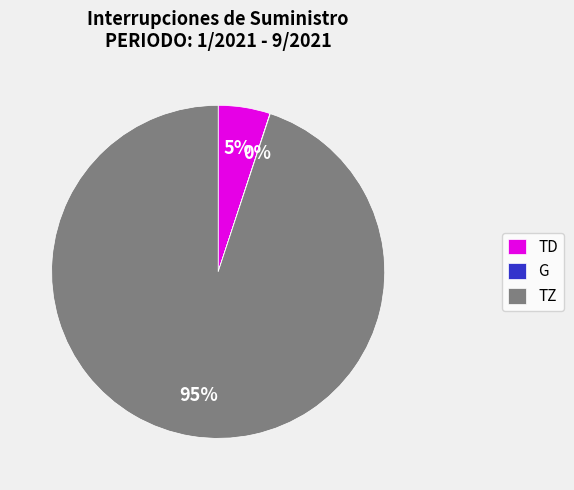

The TZ slice represents 95% of the pie. True or false?

True